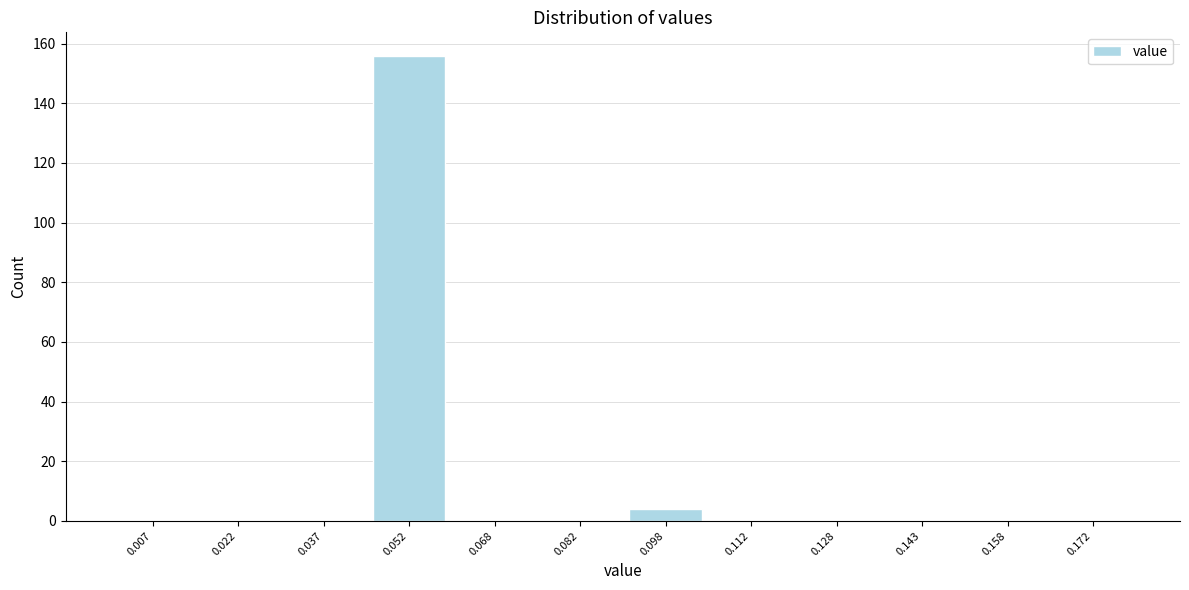

What is the height of the bar covering 0.090 to 0.105 on the x-axis? Neither the bar edges nor the heights are printed on the chart, so give them approximately, as read against the axes.

4